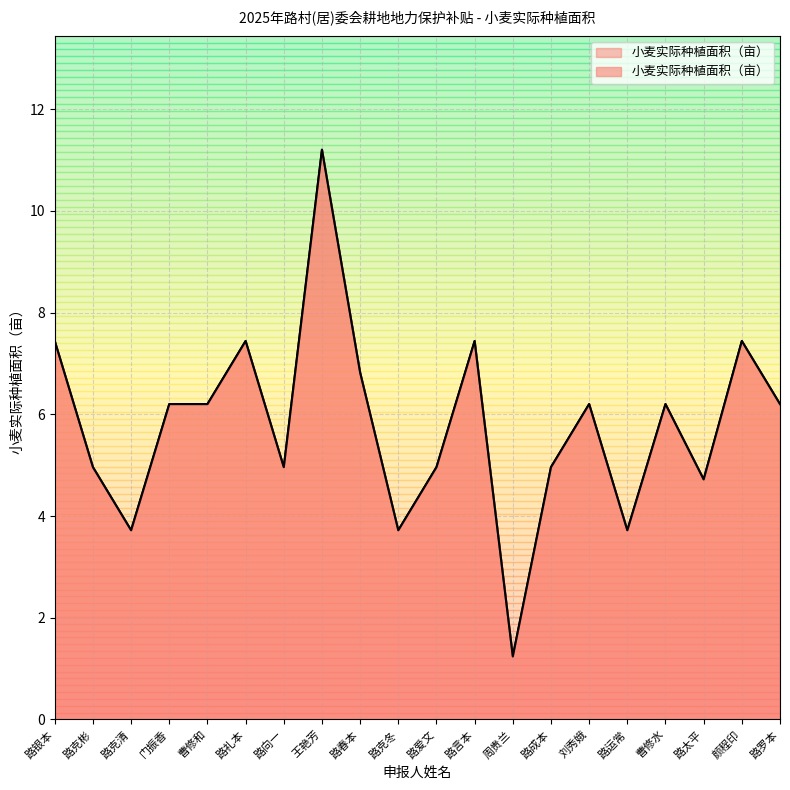

What is the difference between the maximum and minimum values?

10.0